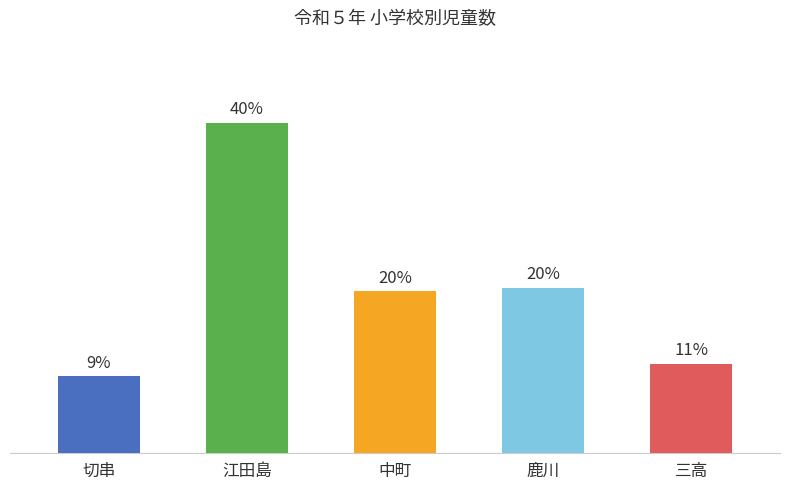

What is the label of the 3rd bar from the left?

中町